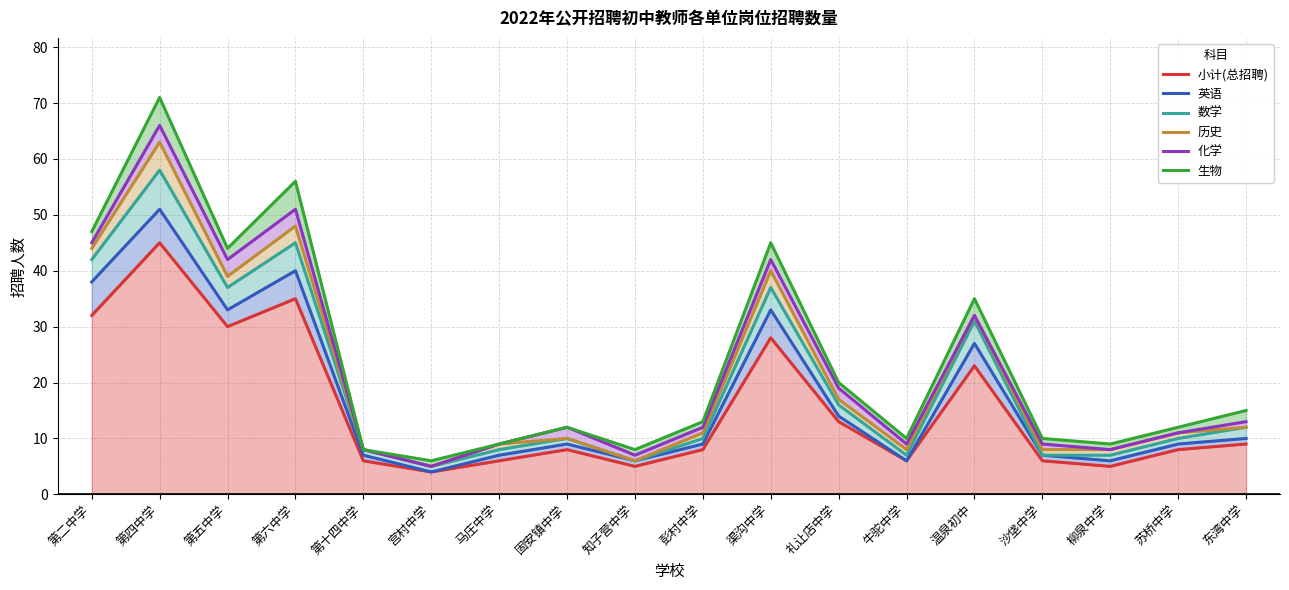

Between 彭村中学 and 沙垡中学, which is larger?

彭村中学